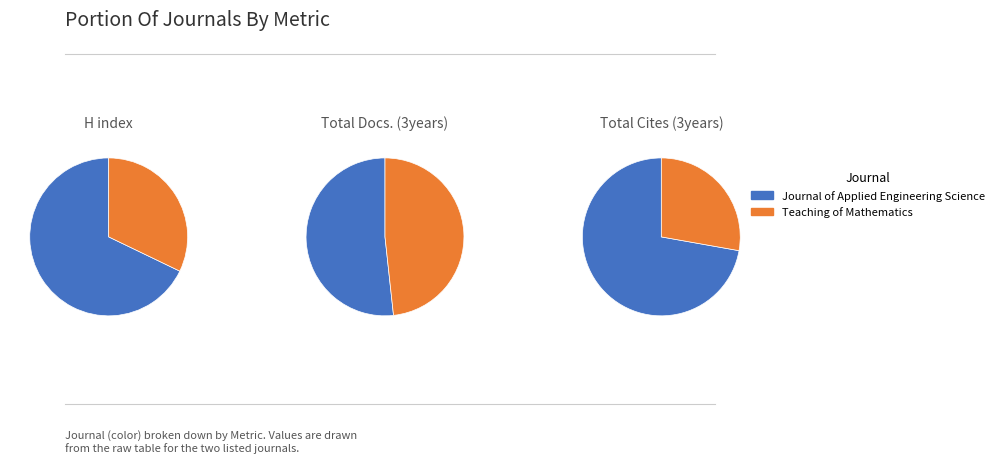

To the nearest percent, what is the difference between the largest and smallest slice percentages?

36%